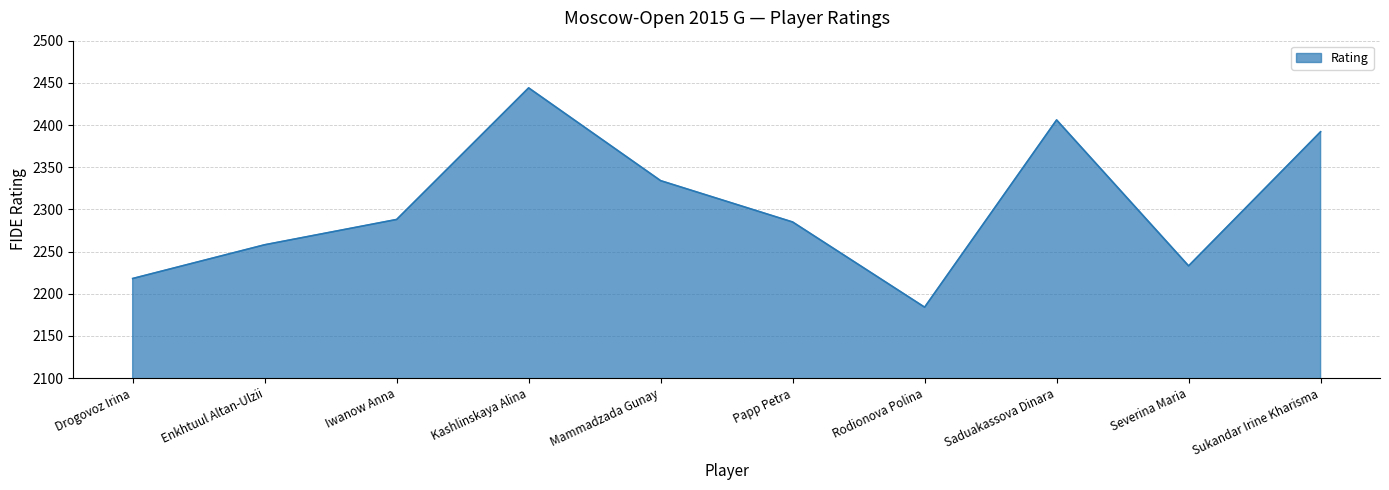

The value at Drogovoz Irina is 1480. True or false?

False